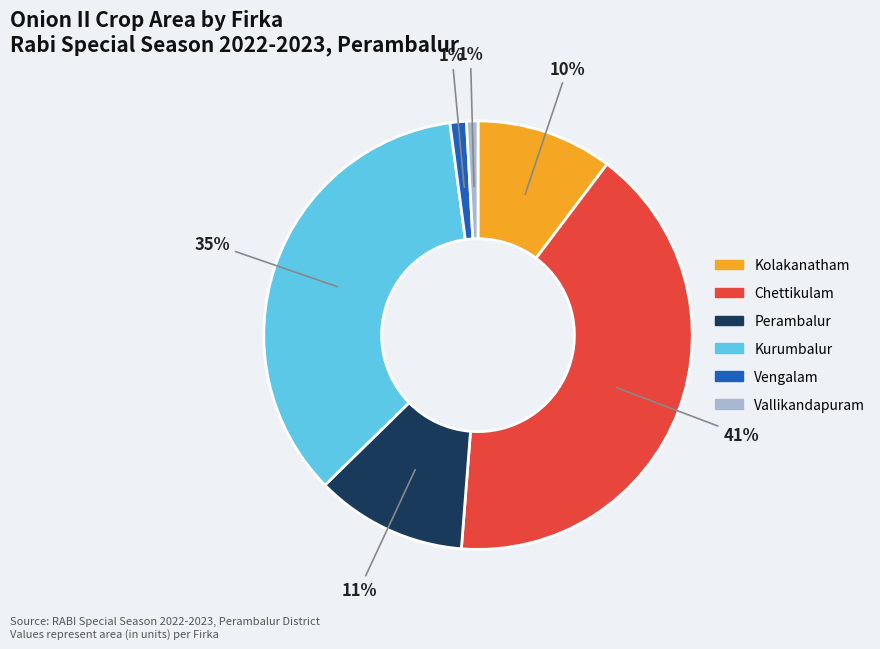

To the nearest percent, what is the combined percentage of Vallikandapuram and Kurumbalur?

36%